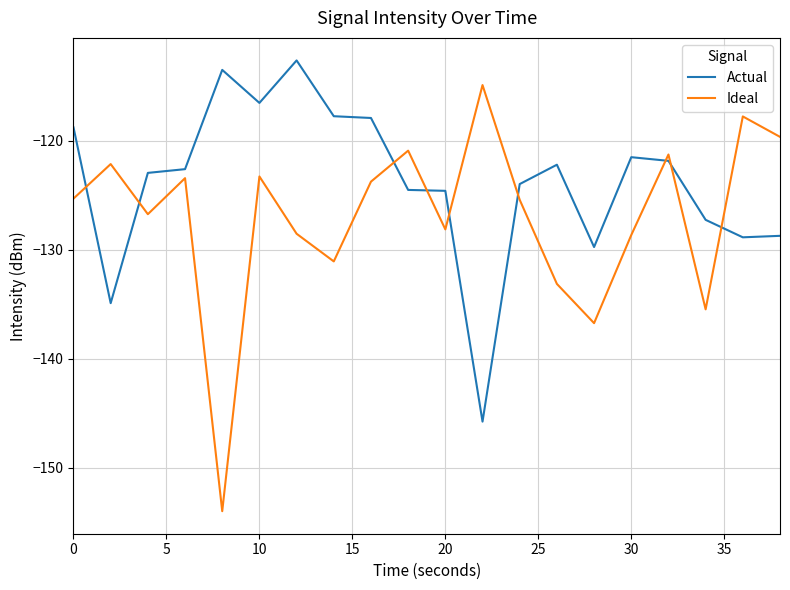

What is the lowest value of the Ideal series?

-154.0